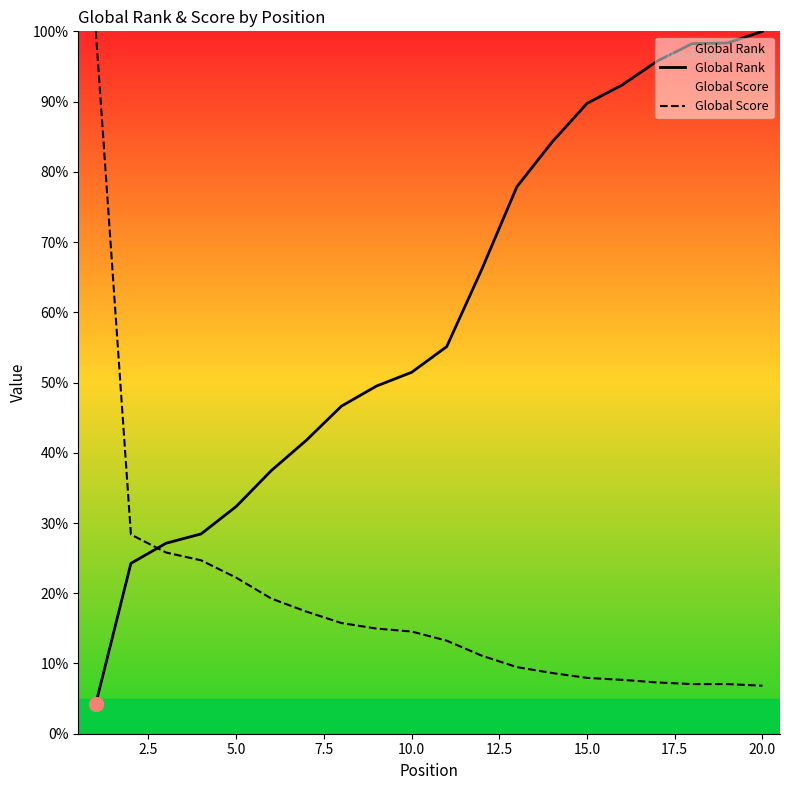

What is the difference between the Global Score values at 20.0 and 10.0?

7.7